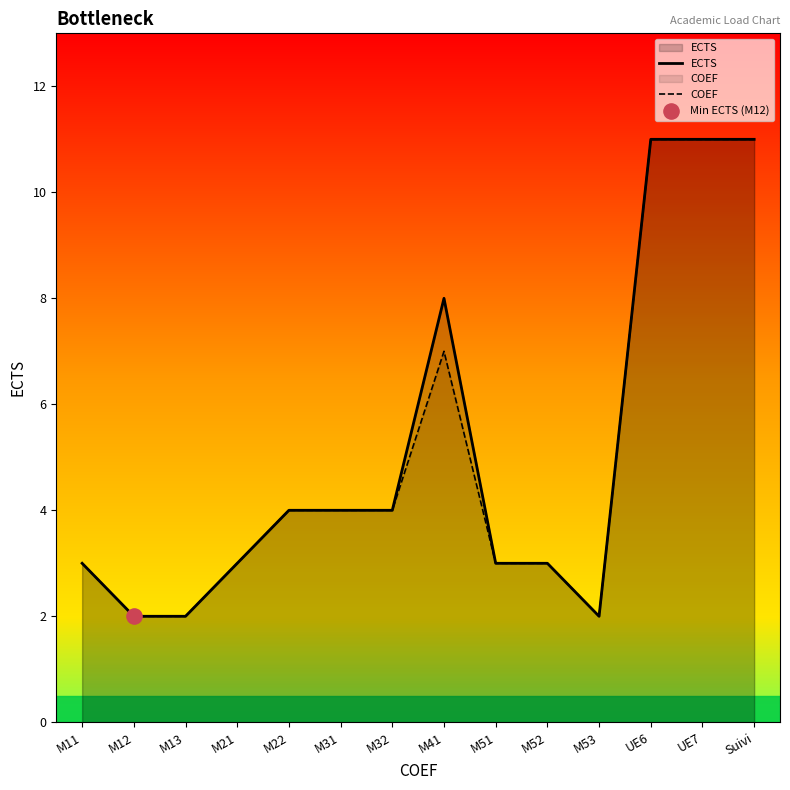

At which category is the sum across all series the highest?

UE6